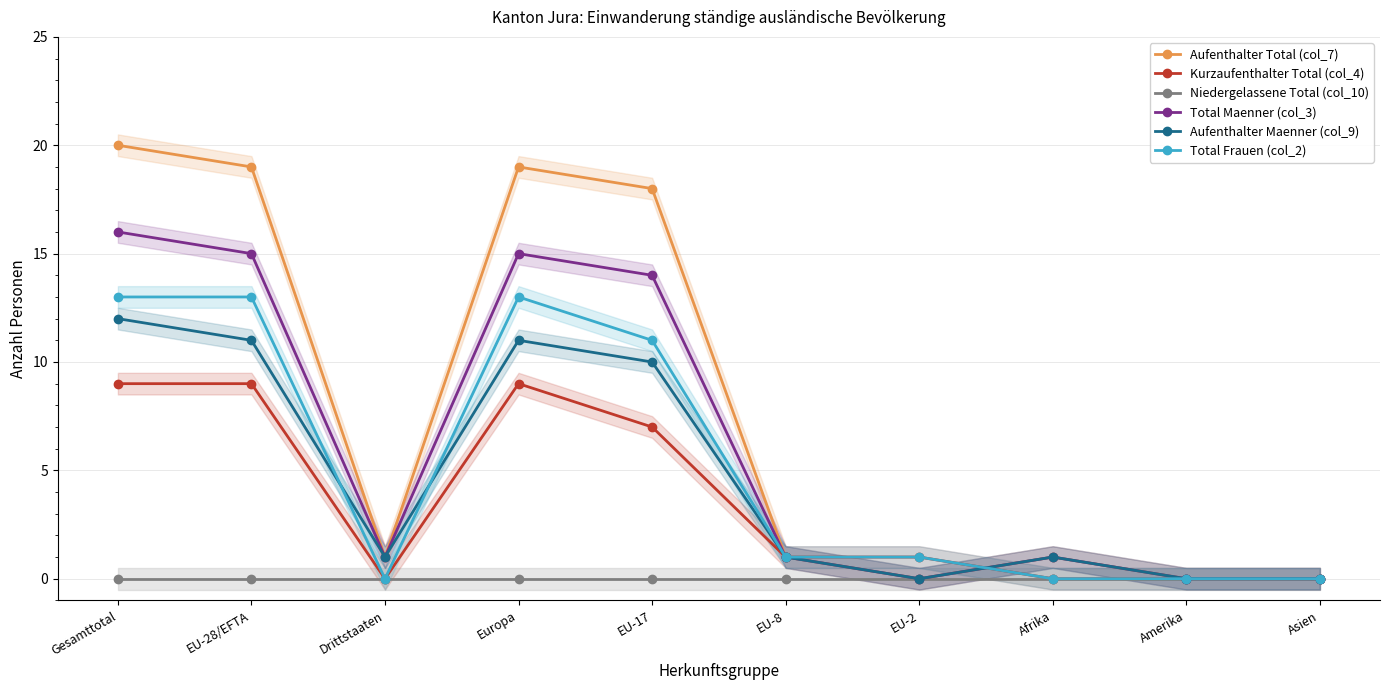

How many lines are shown in the chart?

6